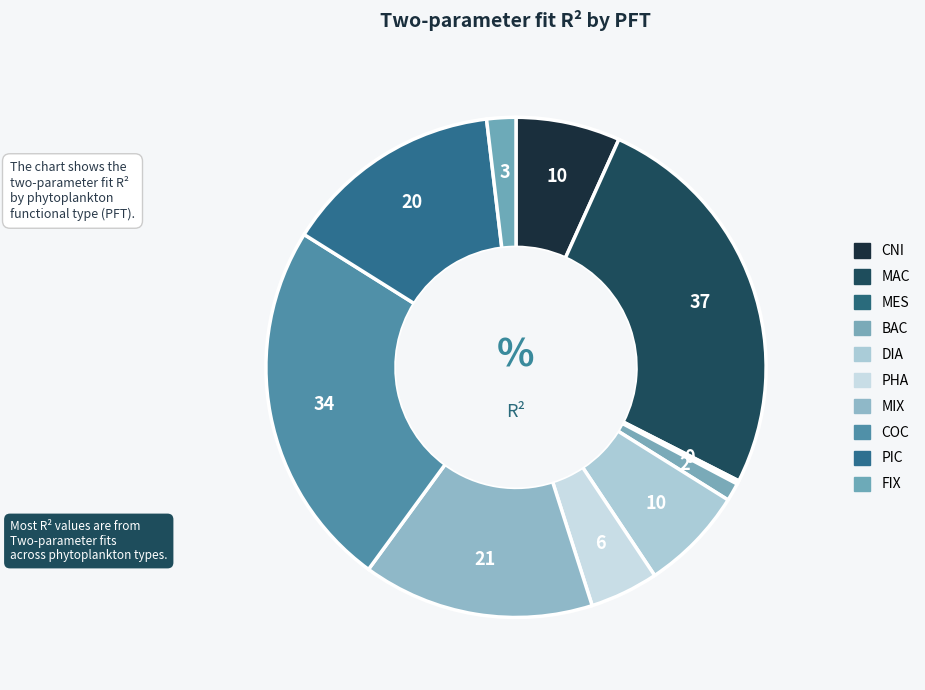

True or false: PHA accounts for 4% of the total.

True